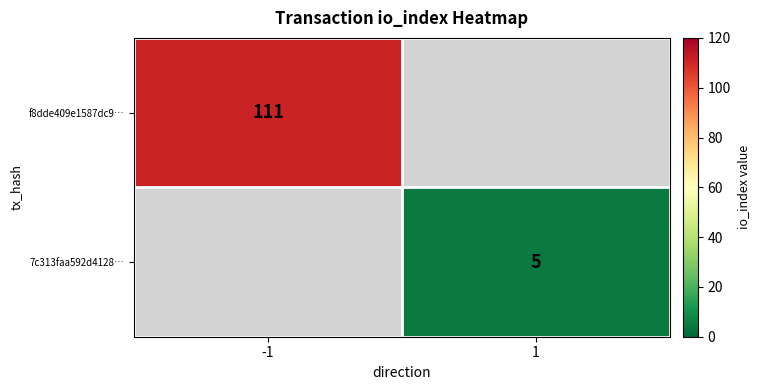

True or false: f8dde409e1587dc9… has a value of 49 at -1.

False